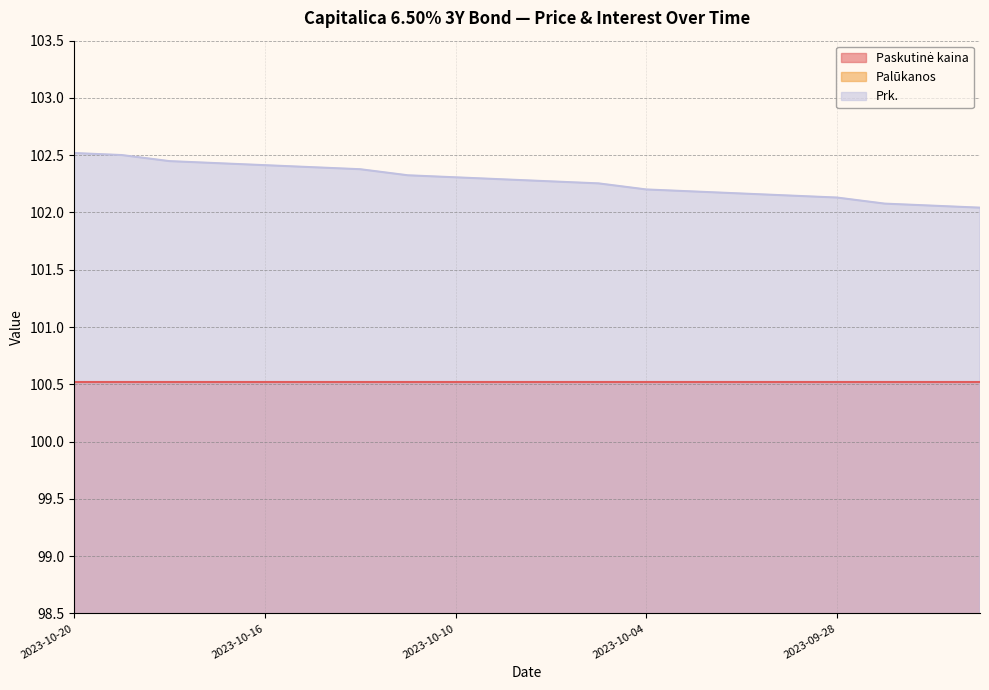

Which series has the largest total across all categories?

Prk.